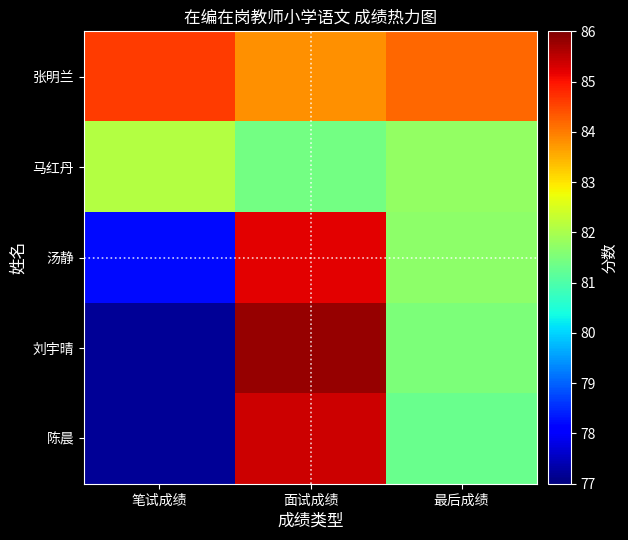

Which series changed the most between 笔试成绩 and 面试成绩?

刘宇晴